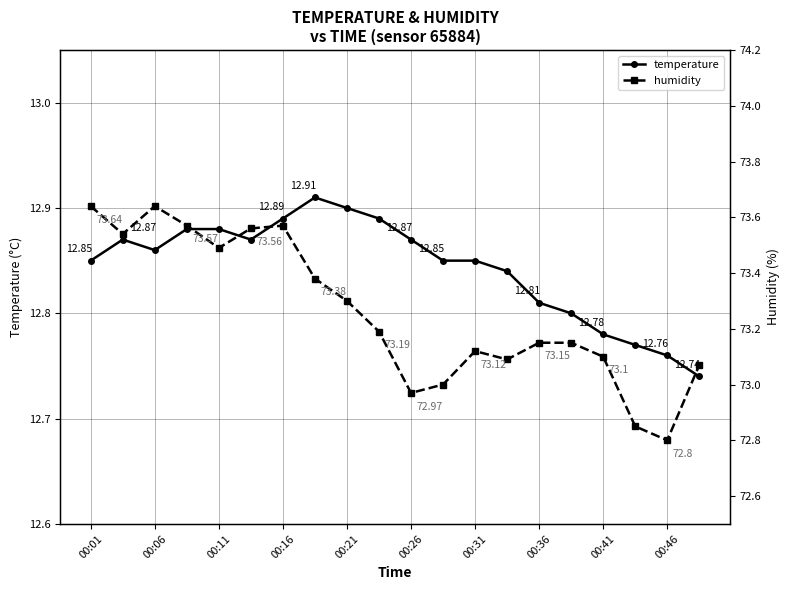

Rank the series by their maximum value, from lowest to highest.

temperature, humidity